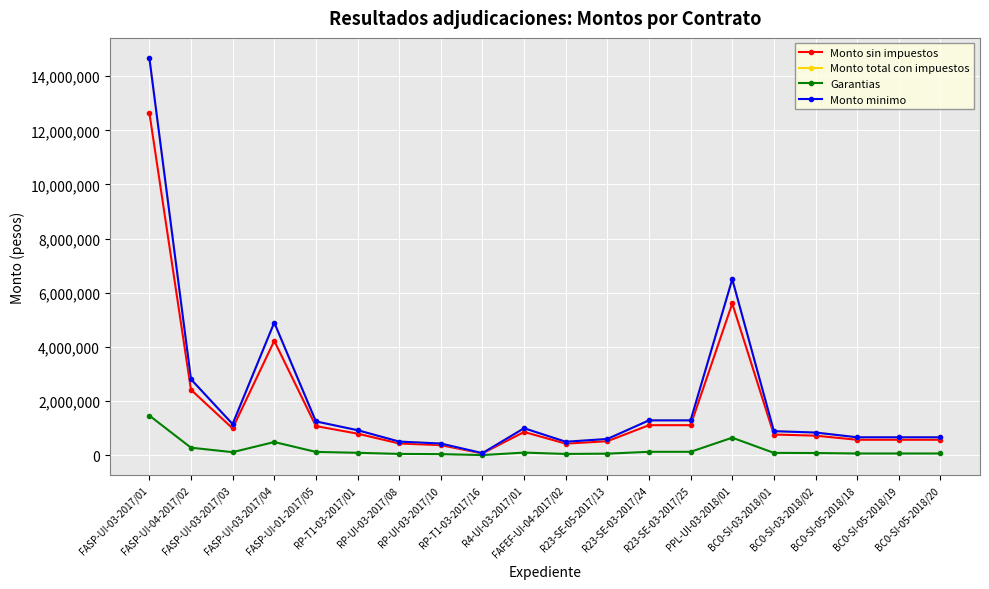

At which label is Monto total con impuestos closest to 7379709?

PPL-UI-03-2018/01